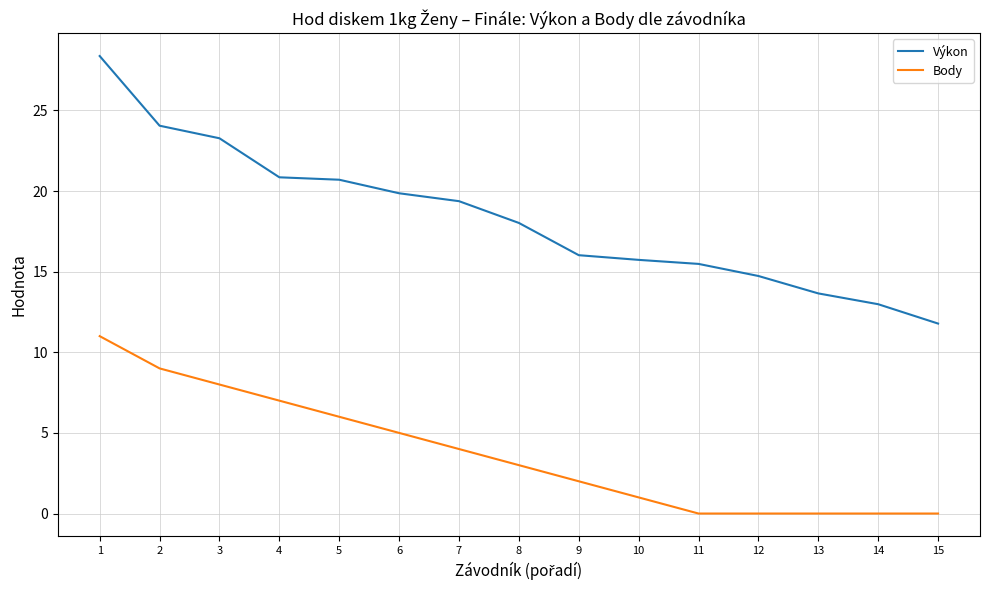

What is the greatest value displayed?

28.4